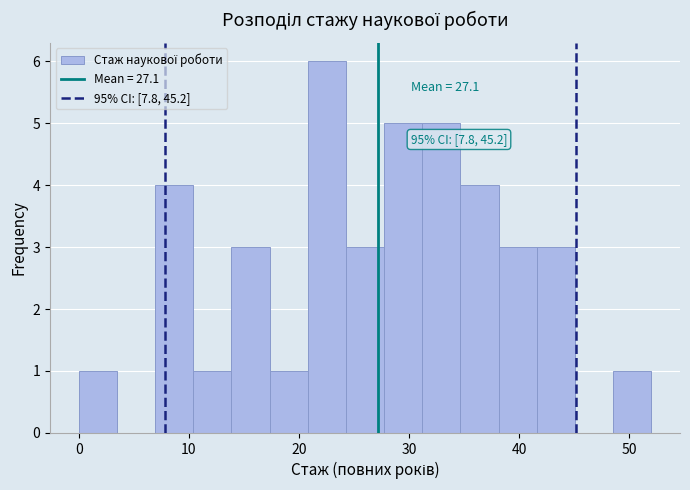

Read against the x-axis, roughly where is the centre of the tallest bar?

23